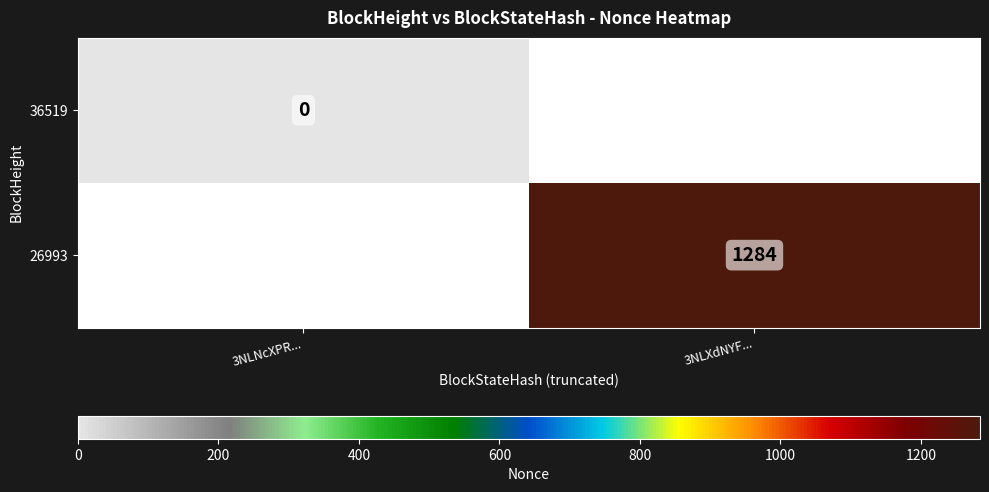

How many data points does each series have?

2